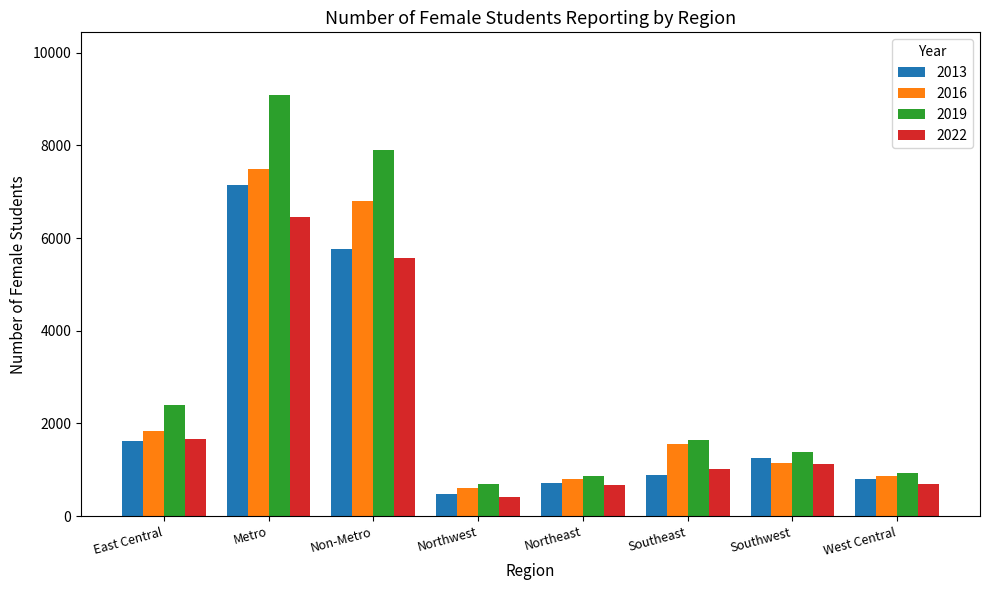

How many bars are there in each group?

4